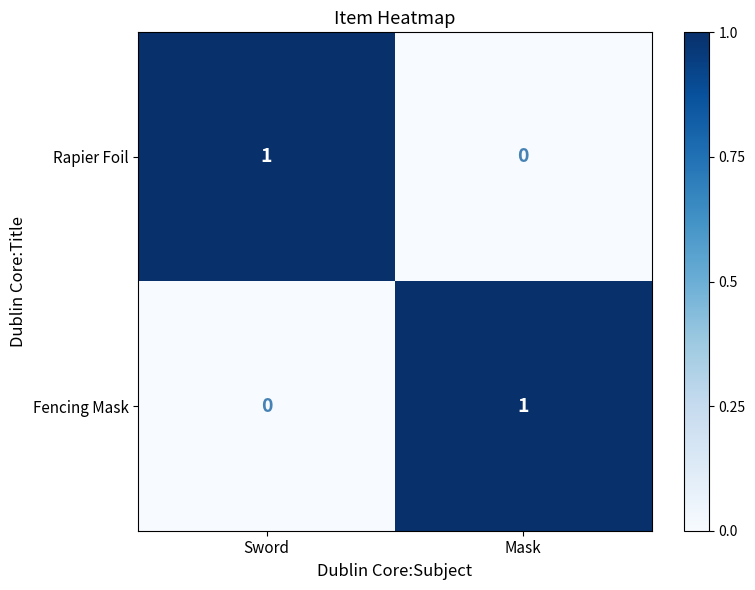

What is the spread (max minus min) of values at Sword?

1